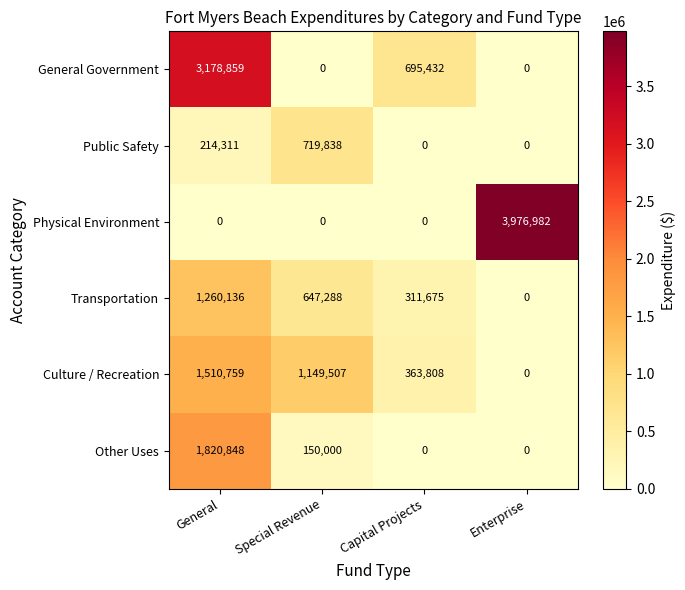

At which category is the sum across all series the highest?

General